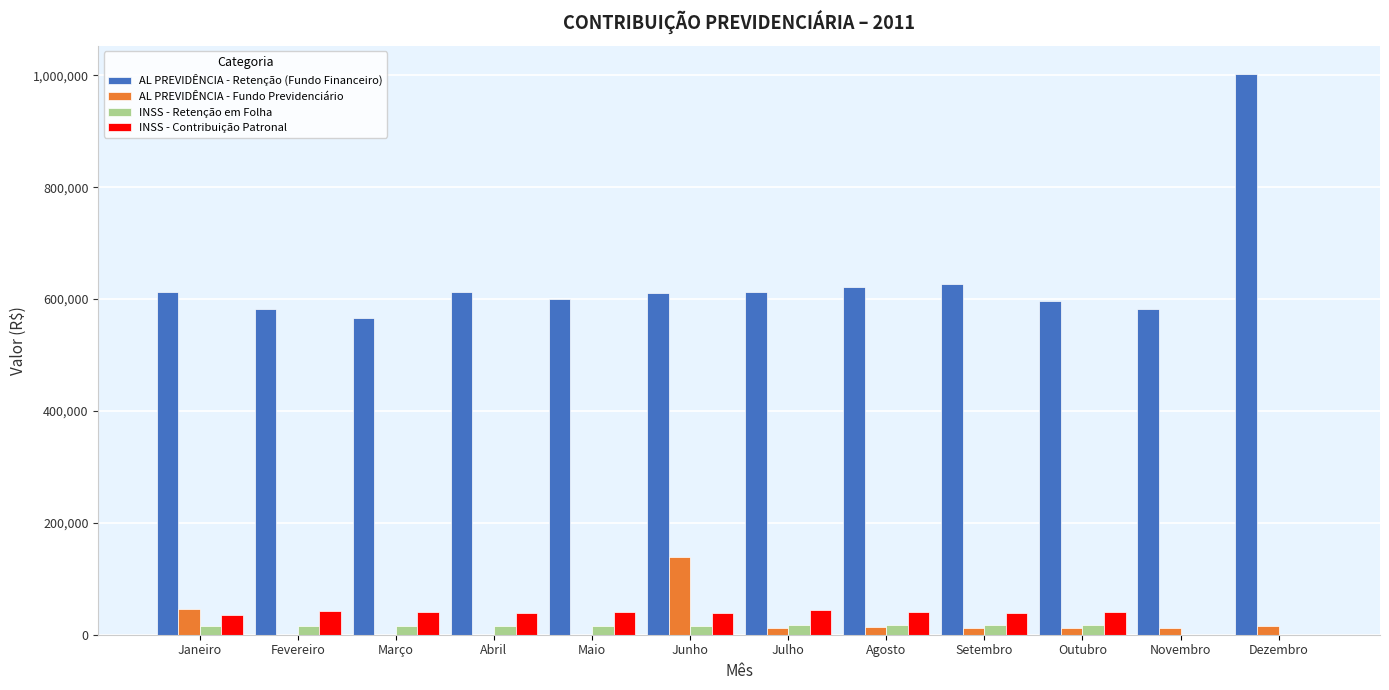

What is the sum of all AL PREVIDÊNCIA - Retenção (Fundo Financeiro) values?

7631107.7